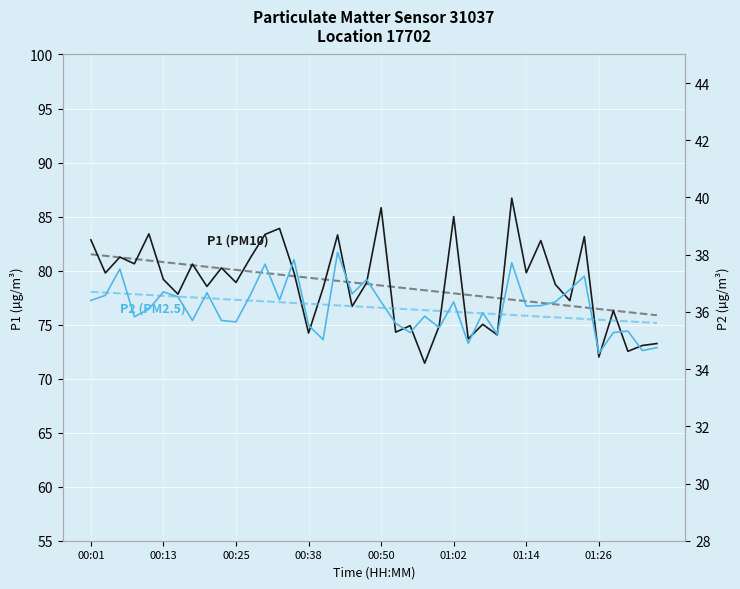

What is the greatest value displayed?

86.7